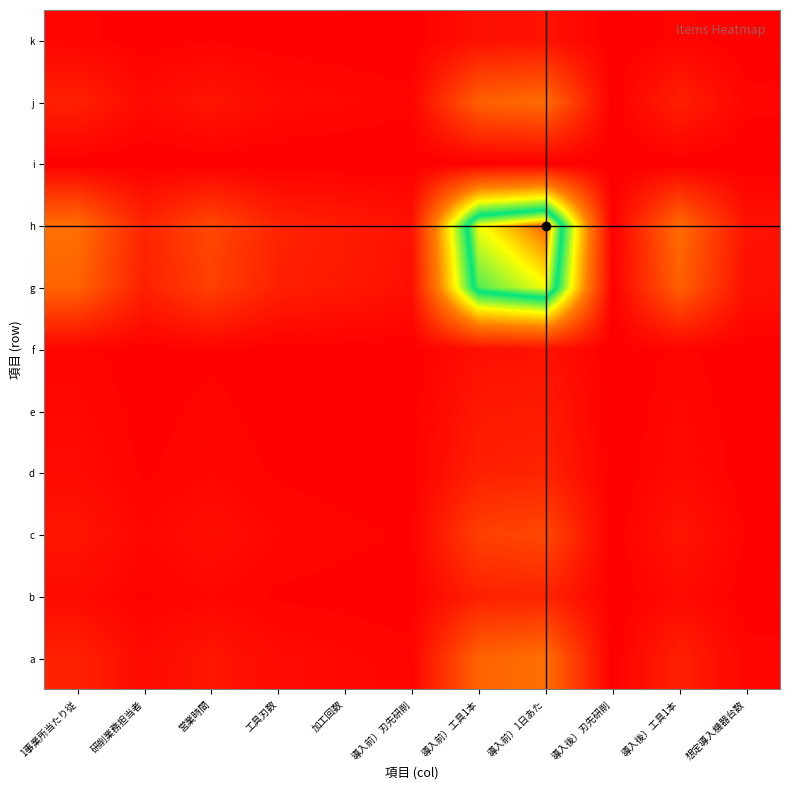

How many data points does each series have?

11